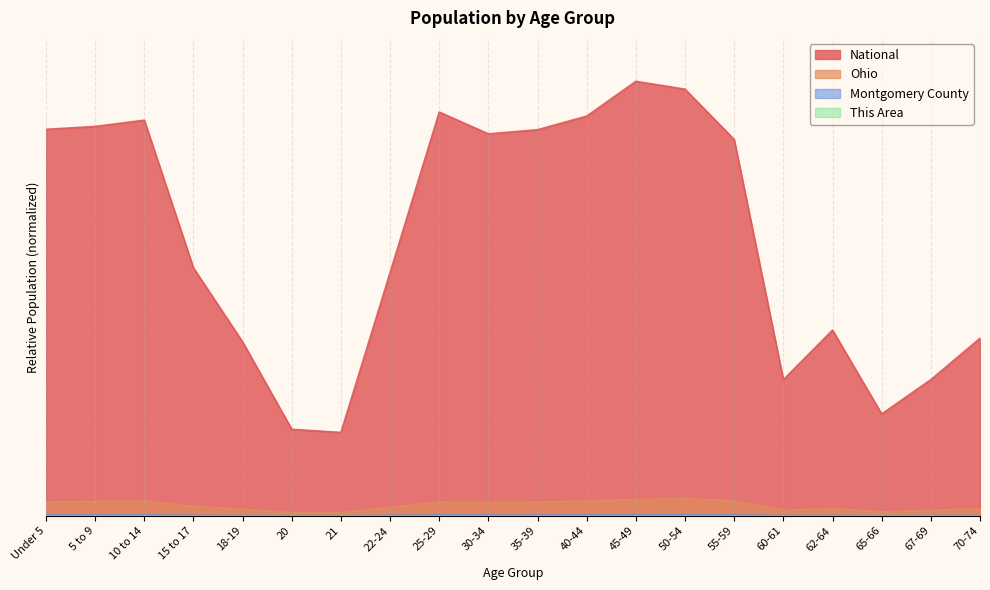

Reading left to right, extract all data points from this chart.

This Area: 0.0	0.0	0.0	0.0	0.0	0.0	0.0	0.0	0.0	0.0	0.0	0.0	0.0	0.0	0.0	0.0	0.0	0.0	0.0	0.0
Montgomery County: 0.0	0.0	0.0	0.0	0.0	0.0	0.0	0.0	0.0	0.0	0.0	0.0	0.0	0.0	0.0	0.0	0.0	0.0	0.0	0.0
Ohio: 0.0	0.0	0.0	0.0	0.0	0.0	0.0	0.0	0.0	0.0	0.0	0.0	0.0	0.0	0.0	0.0	0.0	0.0	0.0	0.0
National: 0.9	0.9	0.9	0.6	0.4	0.2	0.2	0.6	0.9	0.9	0.9	0.9	1.0	1.0	0.9	0.3	0.4	0.2	0.3	0.4